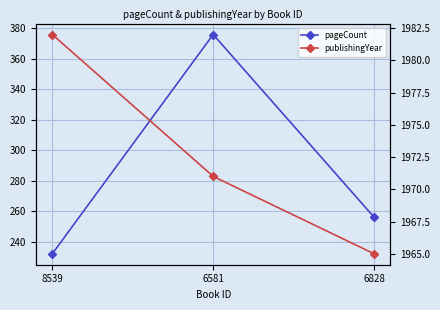

Does the chart display data point markers on the line(s)?

Yes